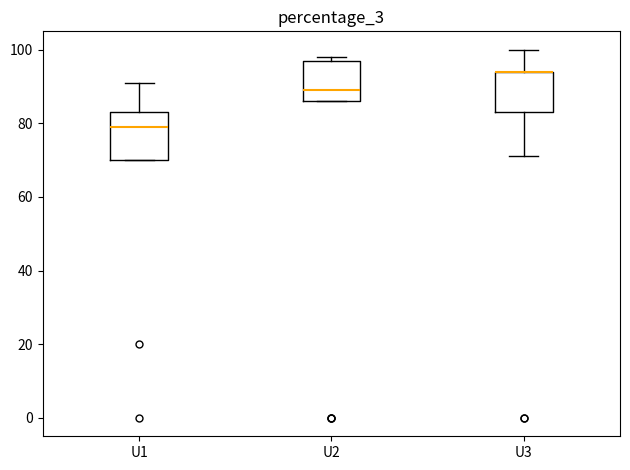

Where does the median line of the box for U1 sit on the y-axis? The values are not printed on the chart, so give them approximately, as read against the axis.

80